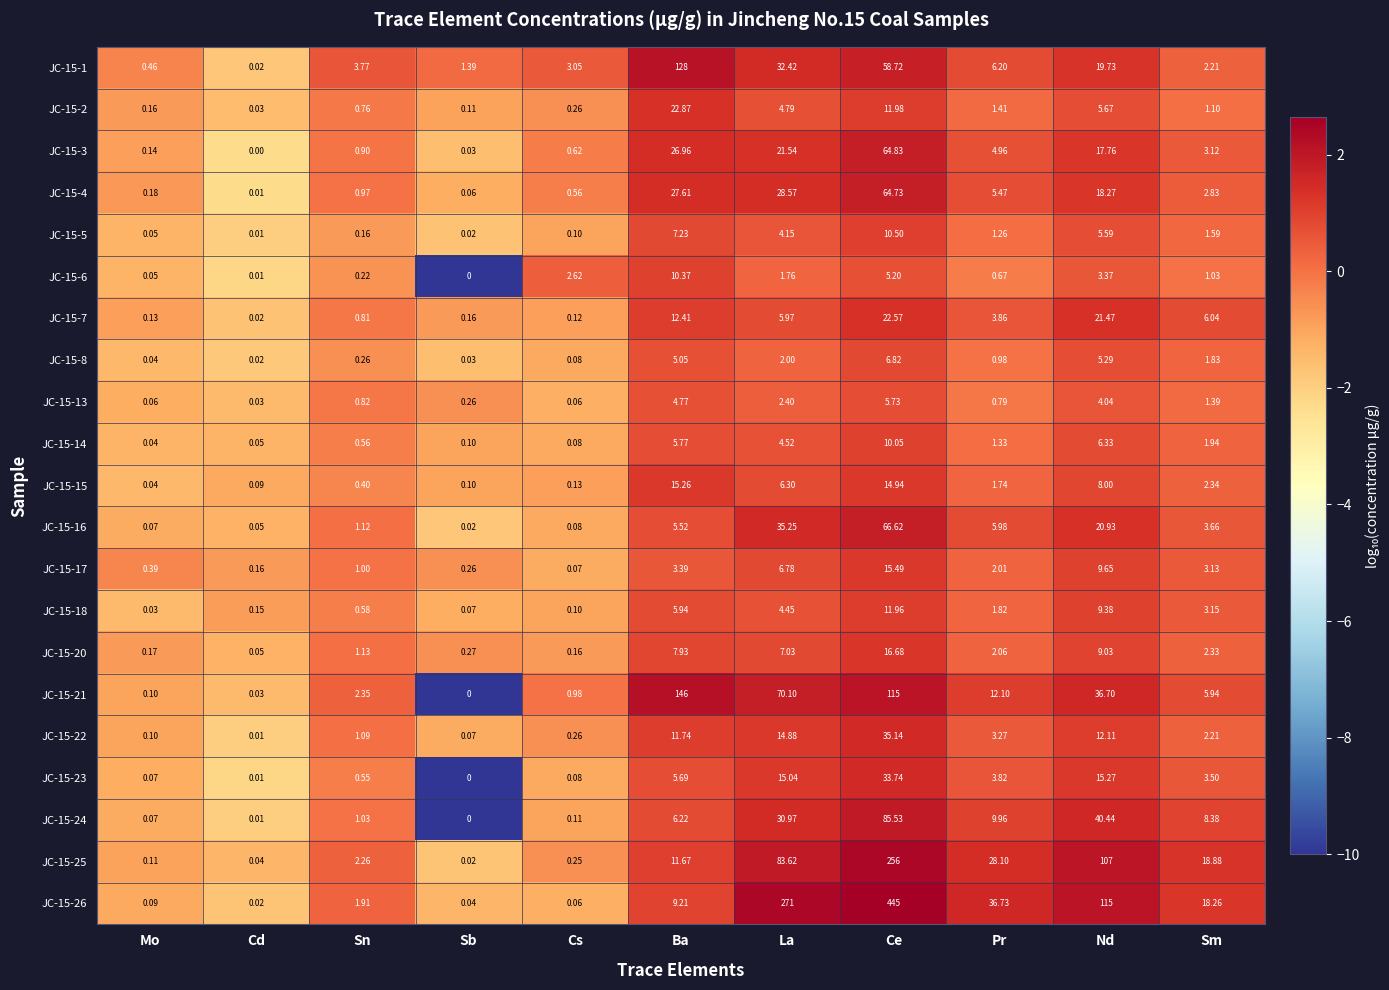

At which label does JC-15-15 reach its peak?

Ba